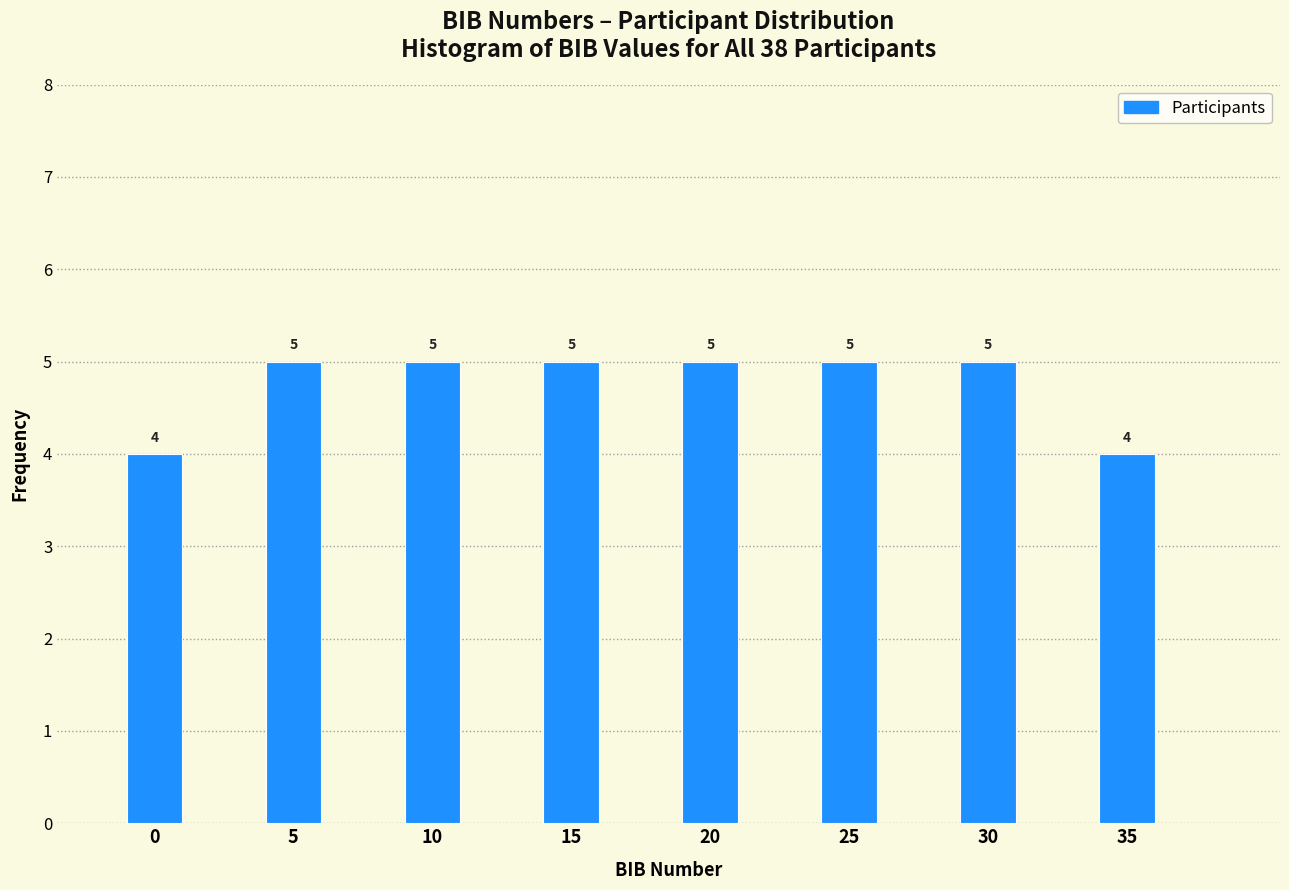

Reading left to right, list all the values displayed in this chart.

0=4	5=5	10=5	15=5	20=5	25=5	30=5	35=4